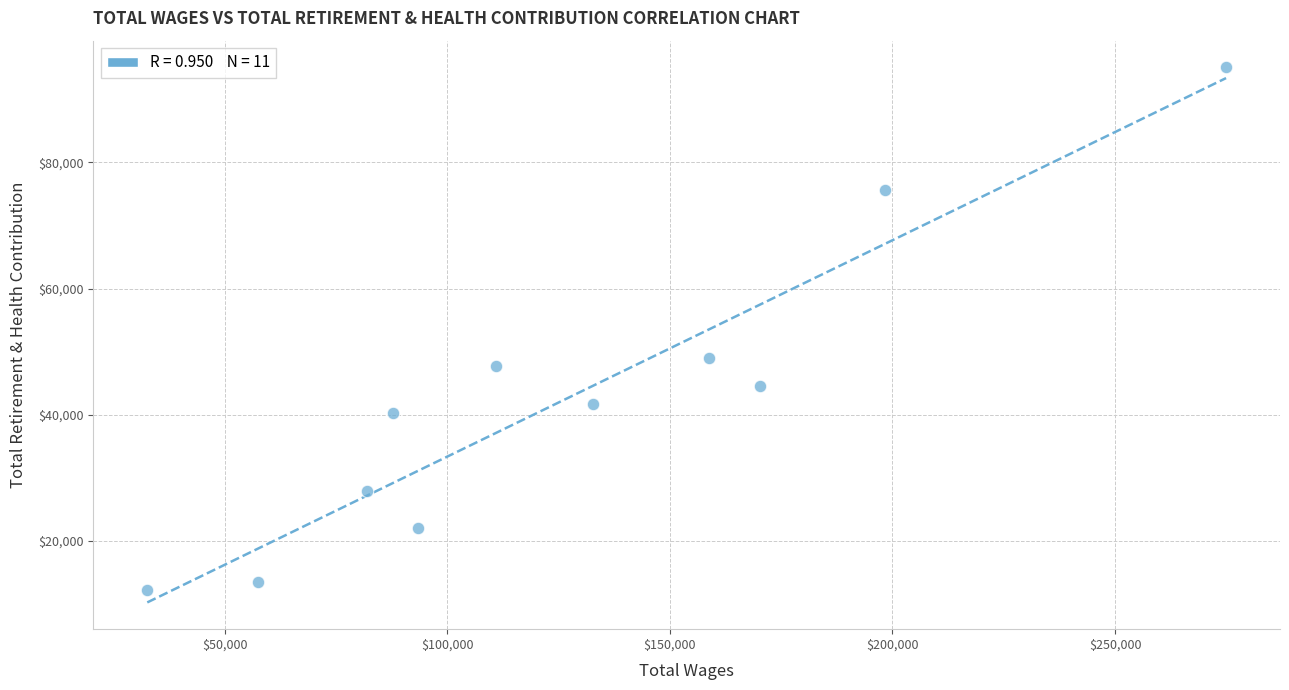

What is the range of Y values (max minus min)?

82883